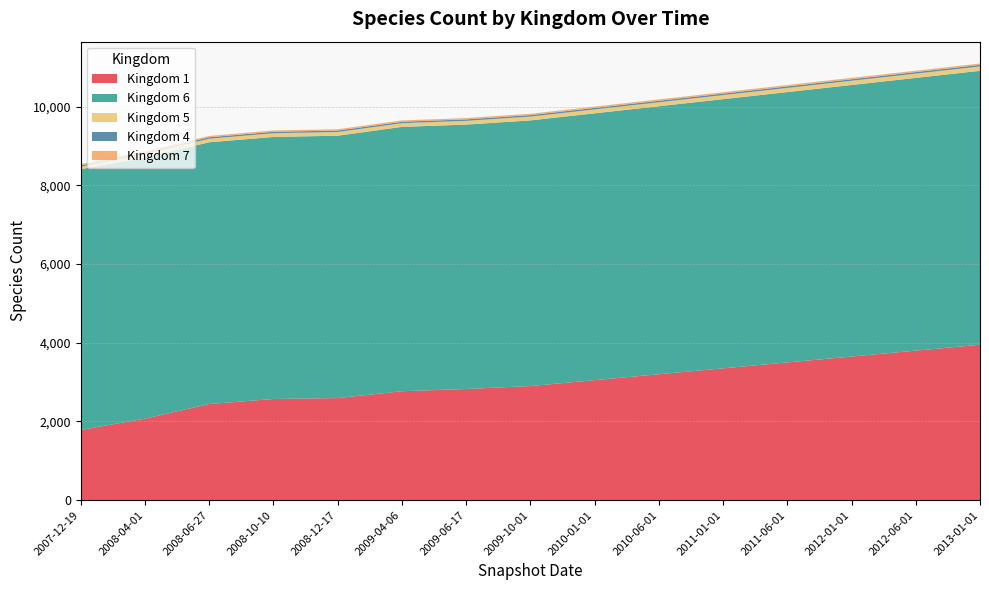

Reading right to left, extract all data points from this chart.

1: 2013-01-01=3950	2012-06-01=3800	2012-01-01=3650	2011-06-01=3500	2011-01-01=3350	2010-06-01=3200	2010-01-01=3050	2009-10-01=2900	2009-06-17=2825	2009-04-06=2768	2008-12-17=2594	2008-10-10=2571	2008-06-27=2443	2008-04-01=2071	2007-12-19=1785
6: 2013-01-01=6960	2012-06-01=6930	2012-01-01=6900	2011-06-01=6870	2011-01-01=6840	2010-06-01=6810	2010-01-01=6780	2009-10-01=6750	2009-06-17=6719	2009-04-06=6717	2008-12-17=6667	2008-10-10=6659	2008-06-27=6651	2008-04-01=6638	2007-12-19=6626
5: 2013-01-01=111	2012-06-01=109	2012-01-01=107	2011-06-01=105	2011-01-01=103	2010-06-01=101	2010-01-01=99	2009-10-01=97	2009-06-17=95	2009-04-06=94	2008-12-17=94	2008-10-10=94	2008-06-27=91	2008-04-01=89	2007-12-19=63
4: 2013-01-01=40	2012-06-01=39	2012-01-01=39	2011-06-01=39	2011-01-01=38	2010-06-01=38	2010-01-01=38	2009-10-01=38	2009-06-17=37	2009-04-06=37	2008-12-17=37	2008-10-10=37	2008-06-27=37	2008-04-01=36	2007-12-19=35
7: 2013-01-01=35	2012-06-01=35	2012-01-01=35	2011-06-01=35	2011-01-01=35	2010-06-01=35	2010-01-01=34	2009-10-01=34	2009-06-17=34	2009-04-06=34	2008-12-17=34	2008-10-10=34	2008-06-27=34	2008-04-01=34	2007-12-19=33